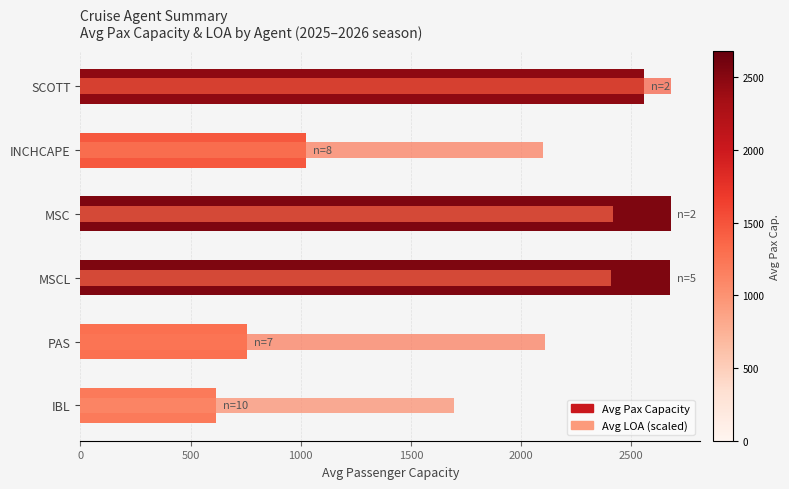

Is it true that the value at 0 is 617?

True